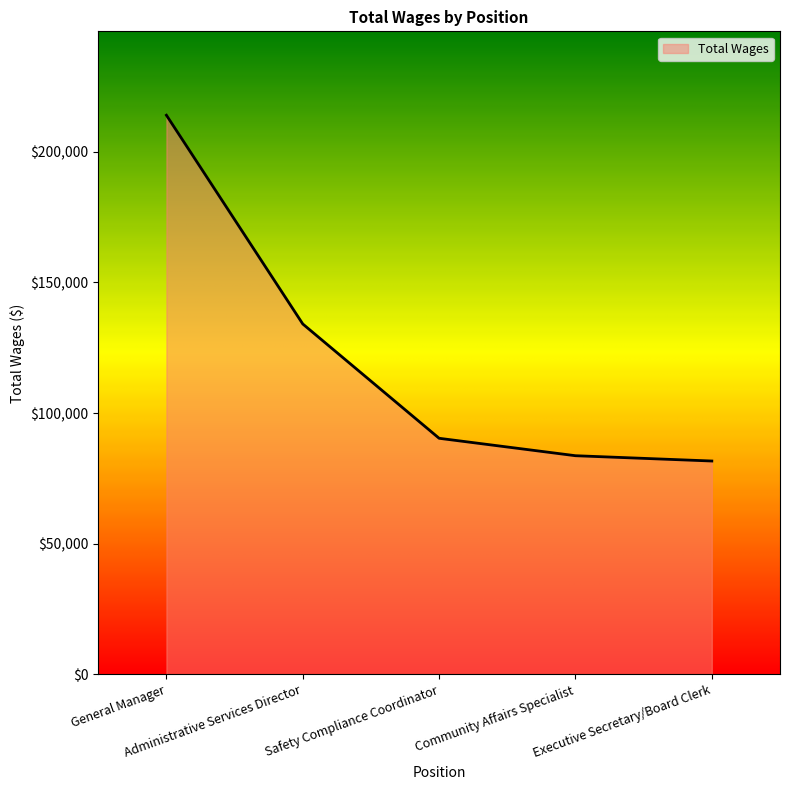

At which category does the chart reach its minimum across all series?

Executive Secretary/Board Clerk